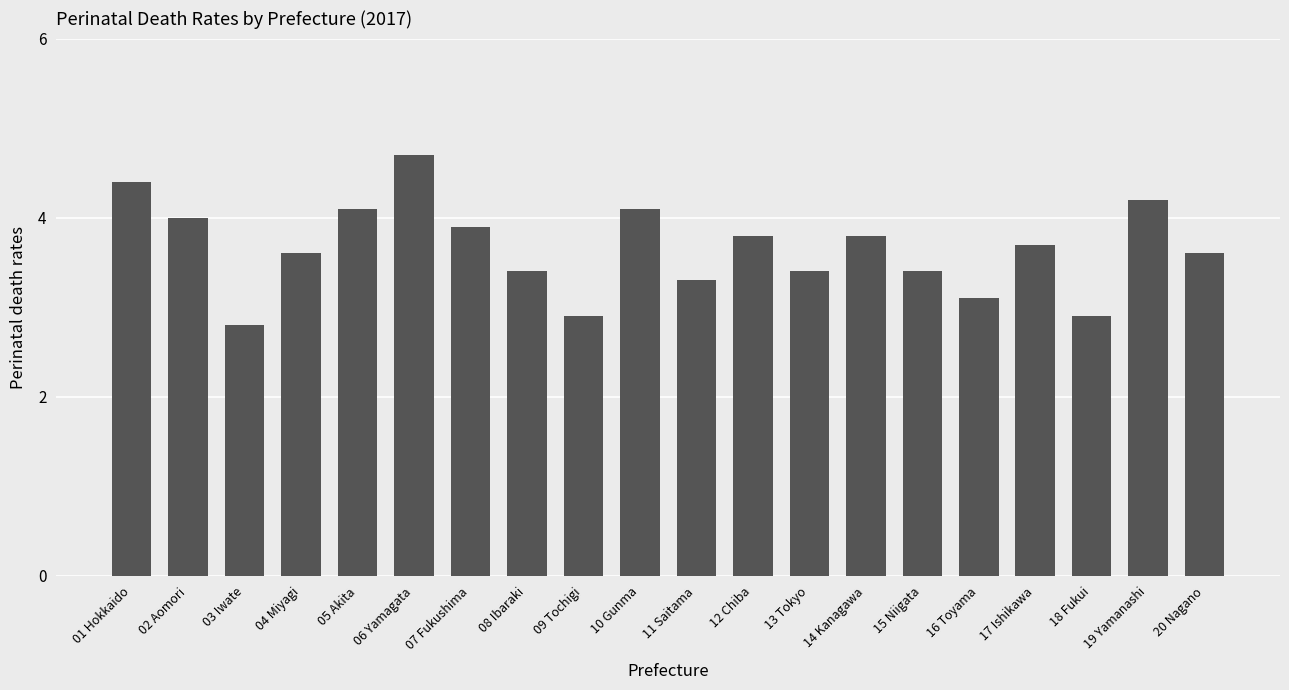

Reading right to left, list all the values displayed in this chart.

3.6	4.2	2.9	3.7	3.1	3.4	3.8	3.4	3.8	3.3	4.1	2.9	3.4	3.9	4.7	4.1	3.6	2.8	4.0	4.4